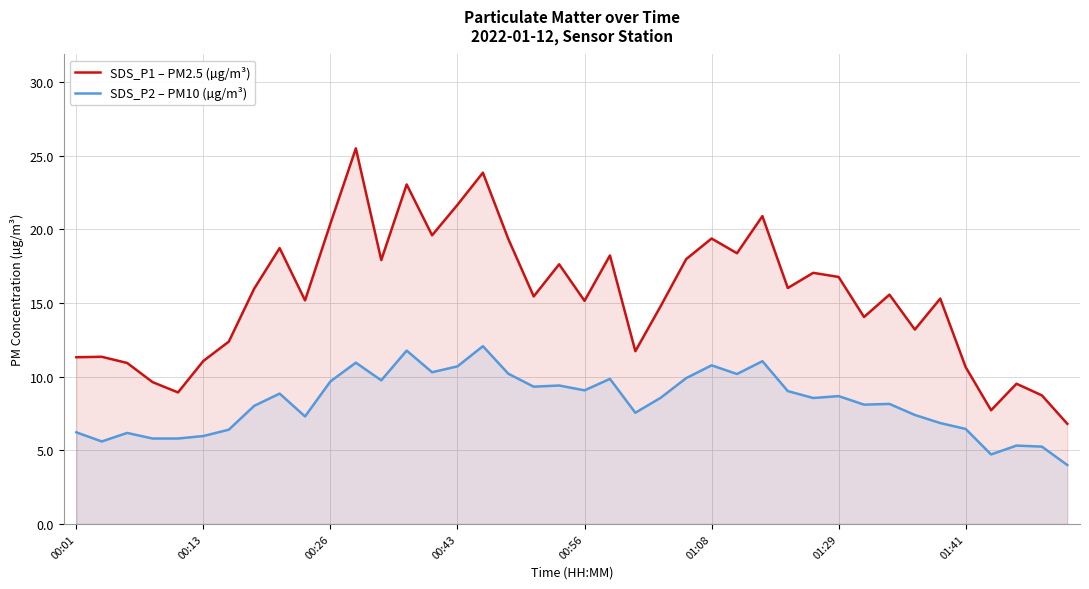

Which series has the largest total across all categories?

SDS_P1 – PM2.5 (µg/m³)